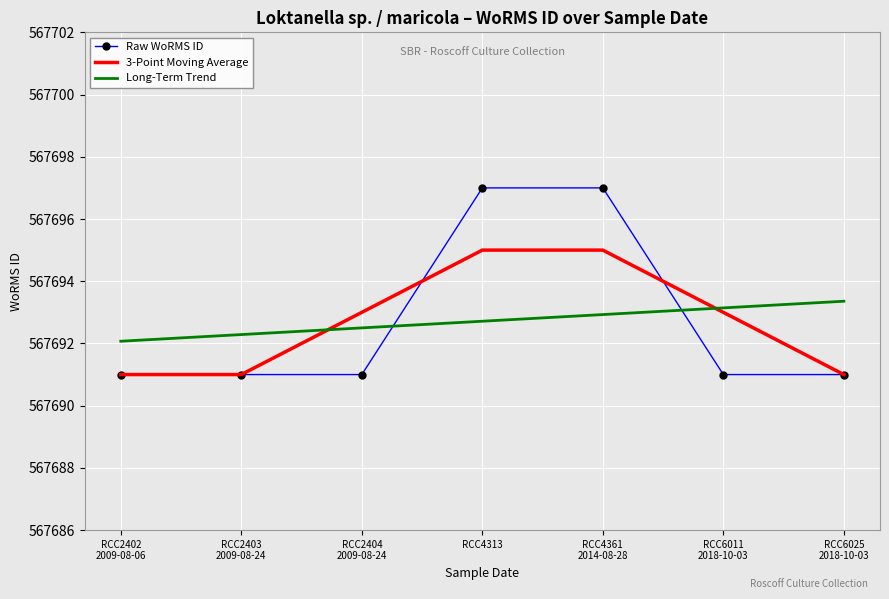

How many times do Long-Term Trend and Raw WoRMS ID cross each other?

2